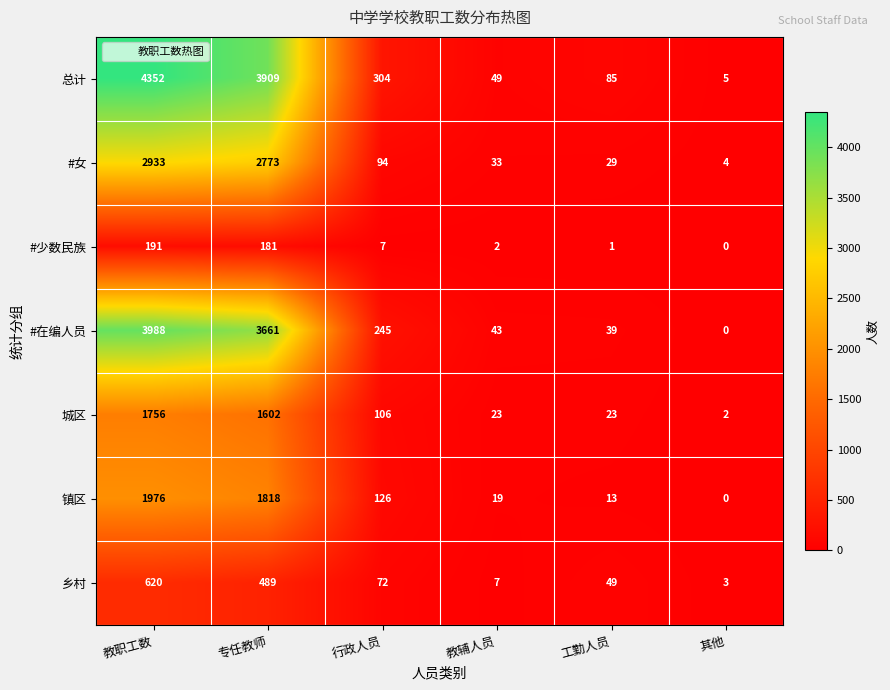

Between 教职工数 and 专任教师, which series saw the biggest shift?

总计